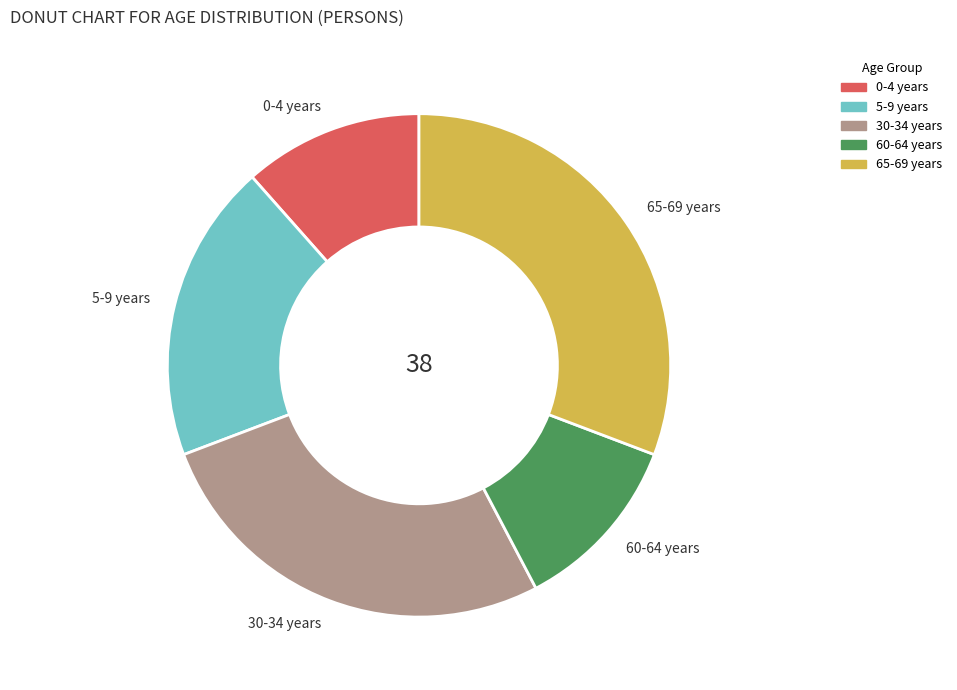

Is there a majority slice in this chart?

No